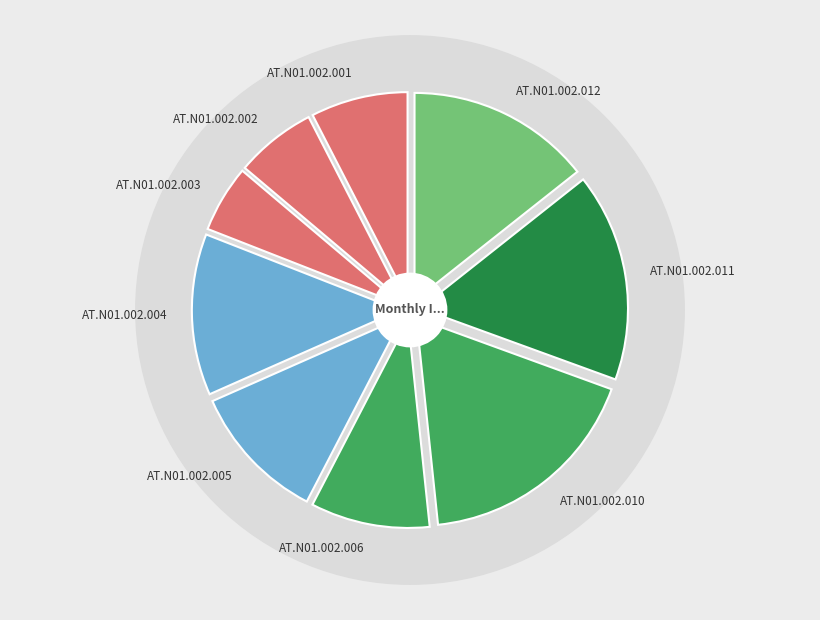

True or false: AT.N01.002.002 accounts for 13% of the total.

False